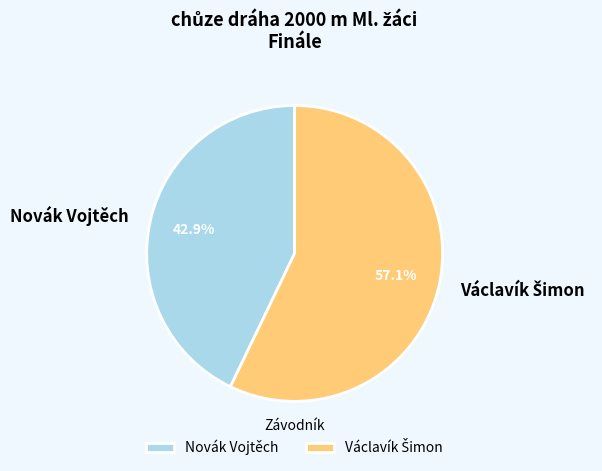

True or false: Novák Vojtěch accounts for 35% of the total.

False